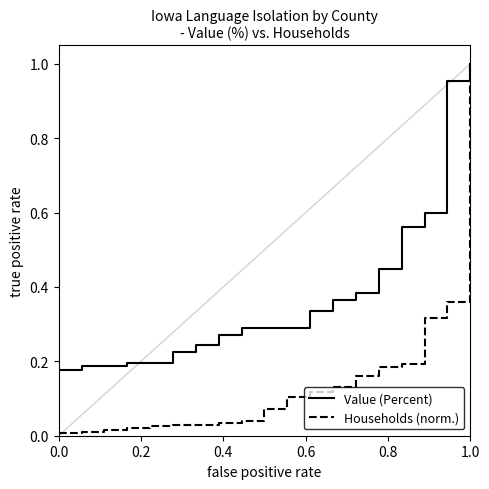

Which series has the largest total across all categories?

Value (Percent)